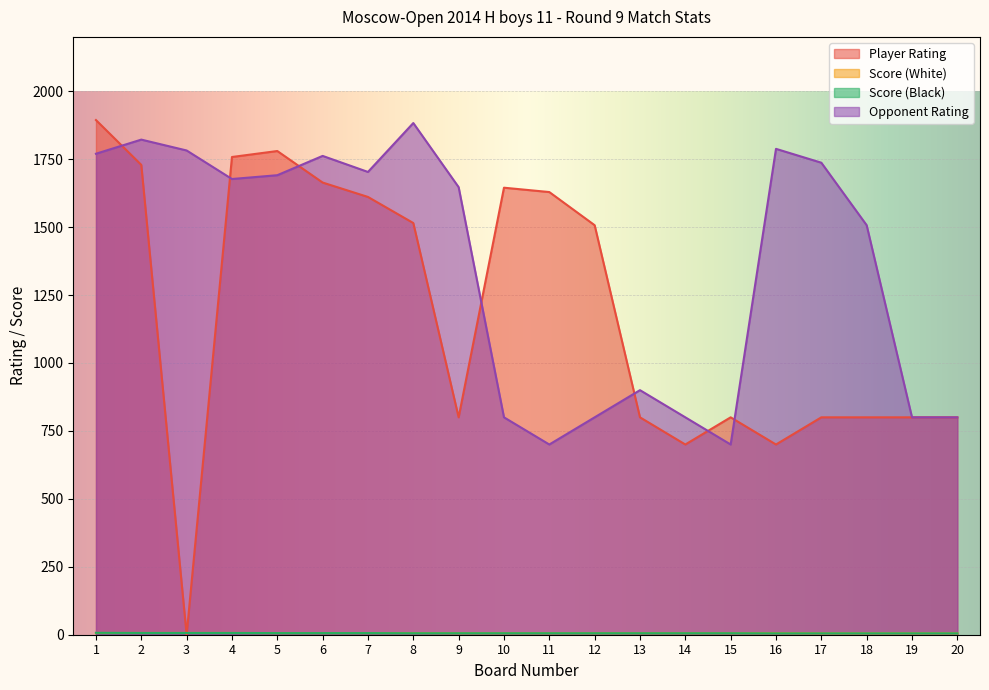

Which has a higher value, 10 or 13?

10